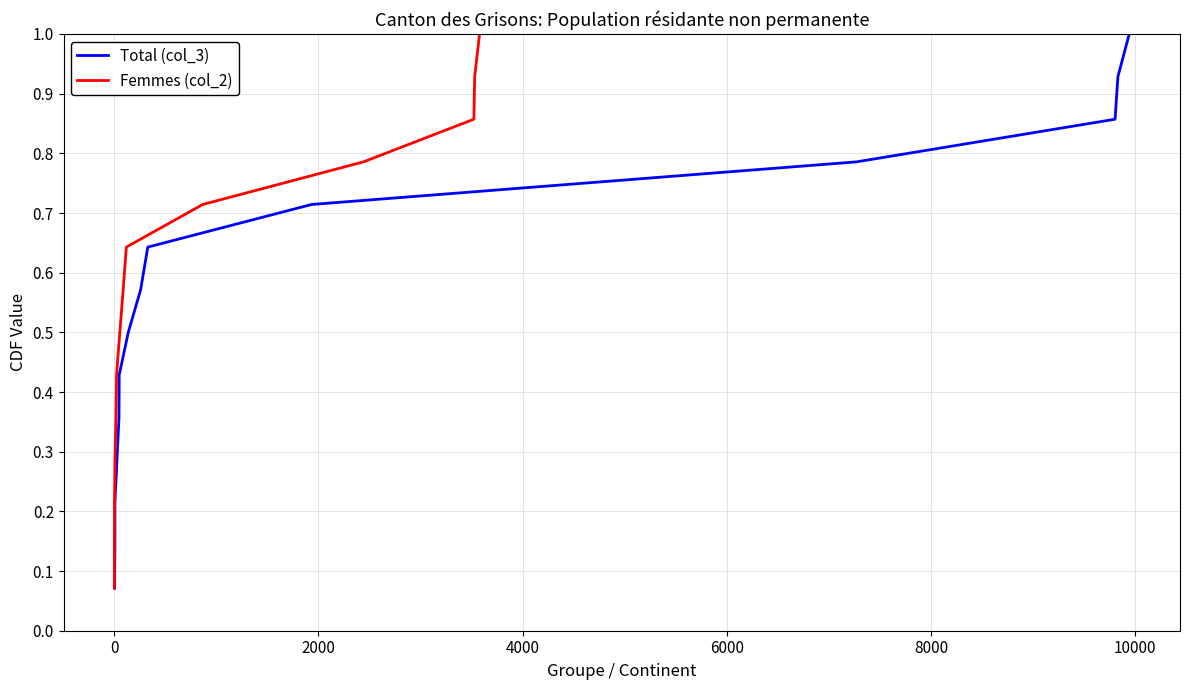

Reading left to right, list all the values displayed in this chart.

Total (col_3): 0.1	0.1	0.2	0.3	0.4	0.4	0.5	0.6	0.6	0.7	0.8	0.9	0.9	1.0
Femmes (col_2): 0.1	0.1	0.2	0.3	0.4	0.4	0.5	0.6	0.6	0.7	0.8	0.9	0.9	1.0